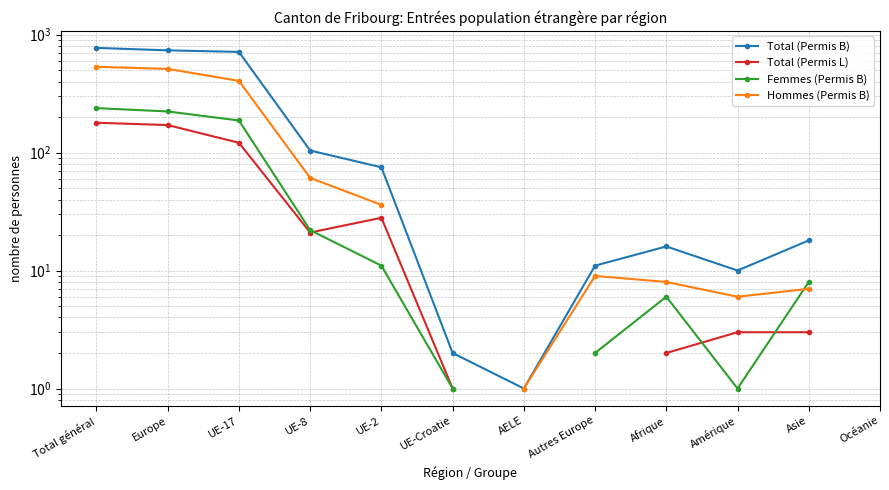

What are all the series names shown in the legend?

Total (Permis B), Total (Permis L), Femmes (Permis B), Hommes (Permis B)